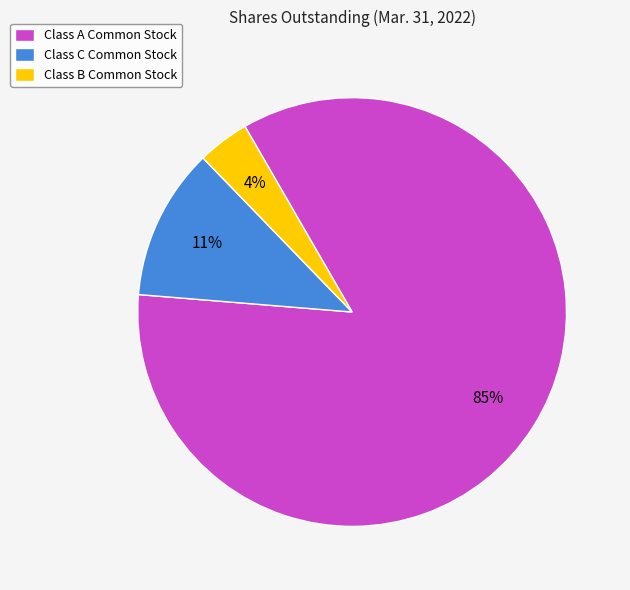

What is the smallest slice in the pie chart?

Class B Common Stock